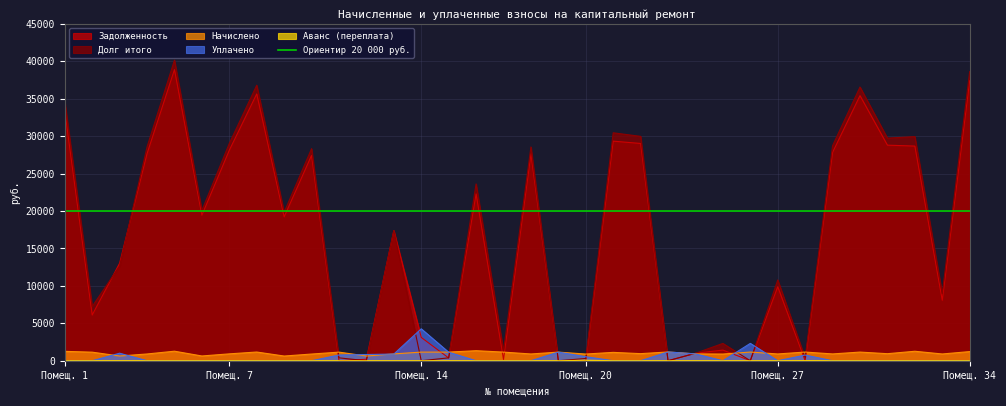

In долг_итого, how many points are higher than both neighbors (excluding endpoints)?

11